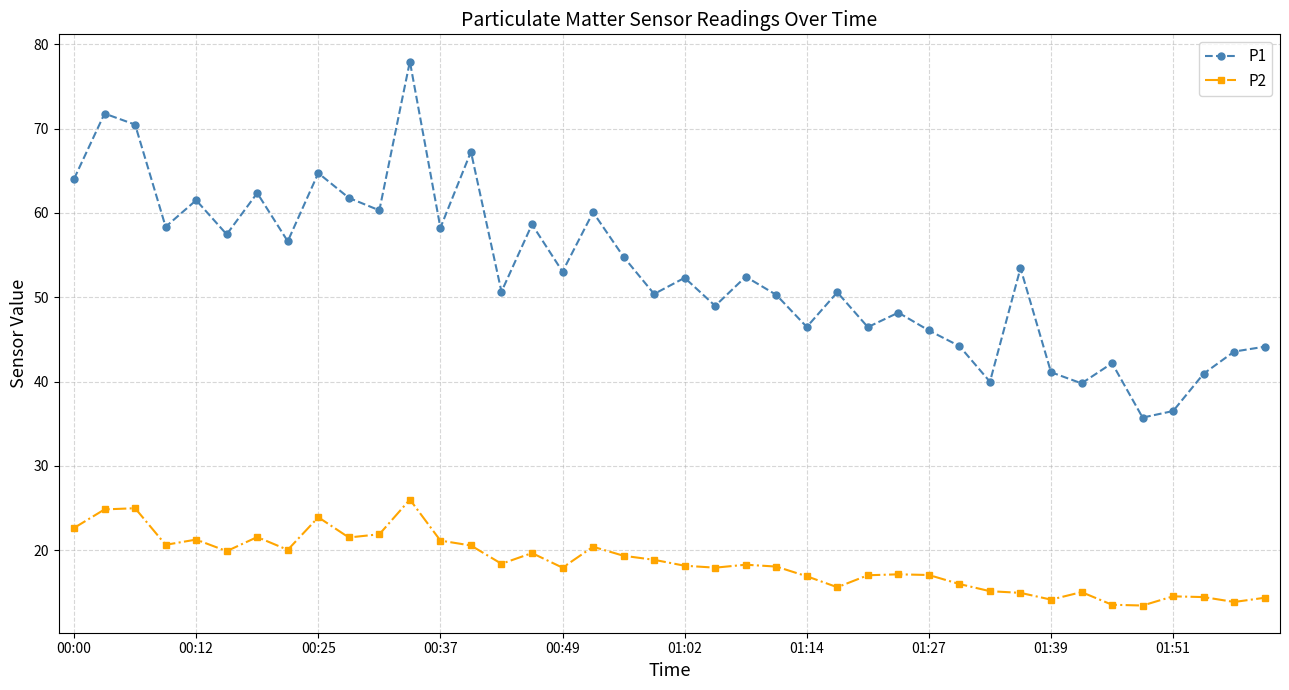

What is the sum of all P2 values?

740.6